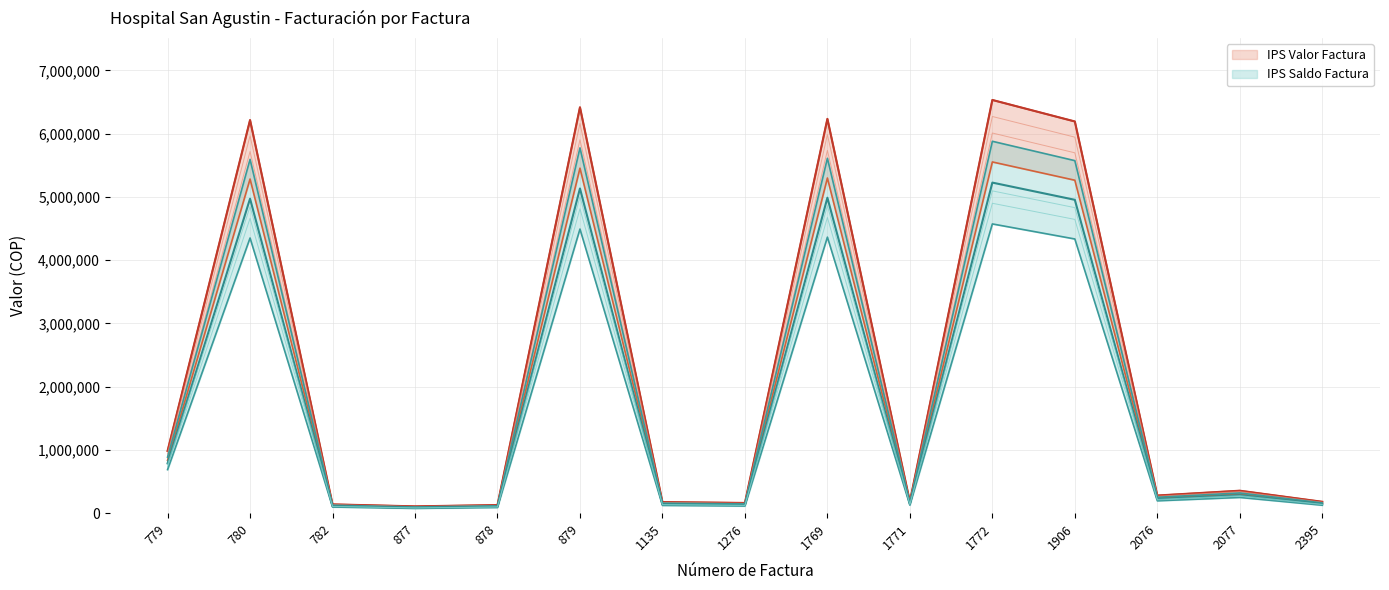

What is the value of the IPS Saldo Factura point at the 5th from the left?

108975.9